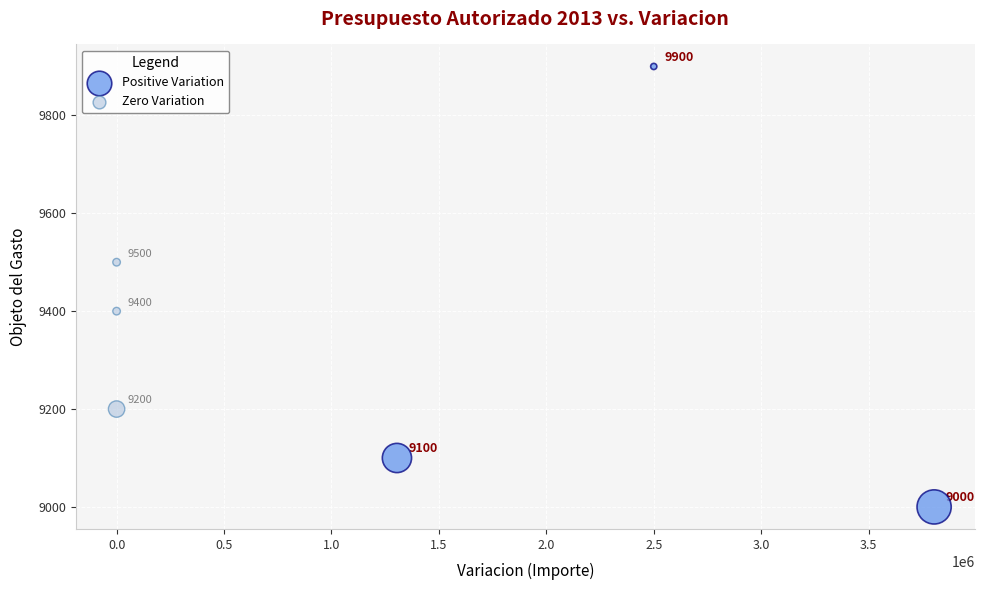

Which series reaches the minimum Y coordinate?

Positive Variation